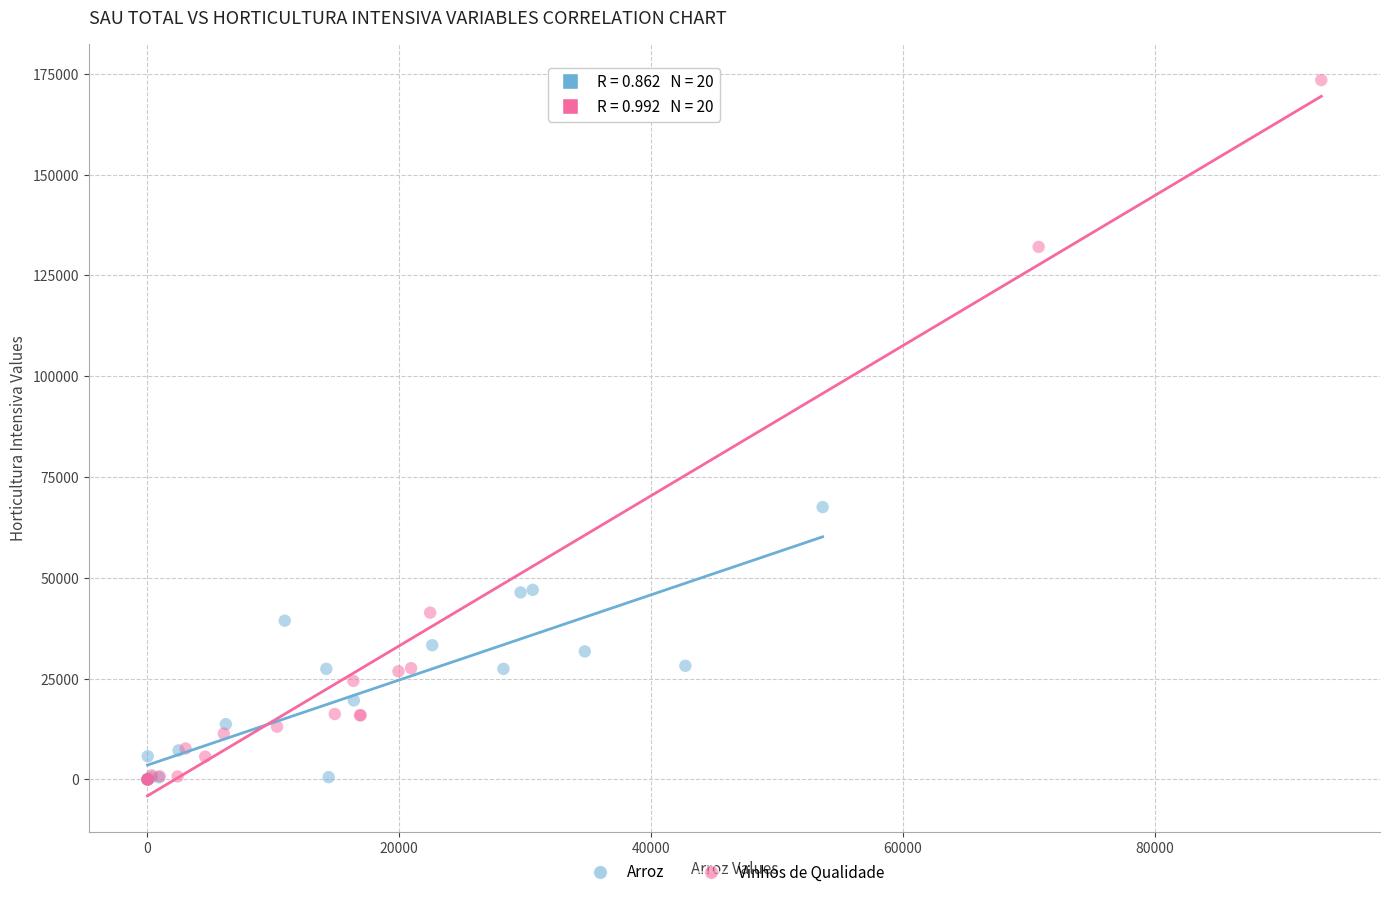

What are all the series names shown in the legend?

Arroz, Vinhos de Qualidade